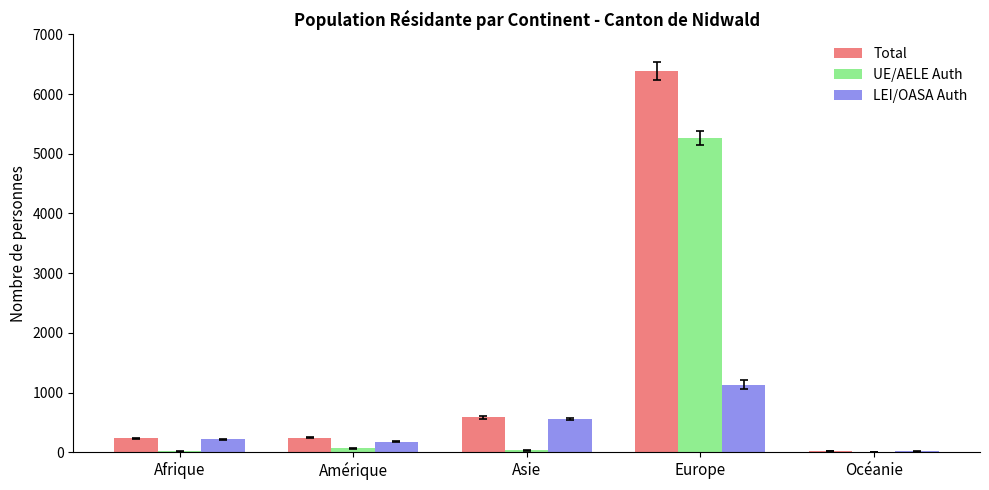

What is the maximum value shown in the chart?

6393